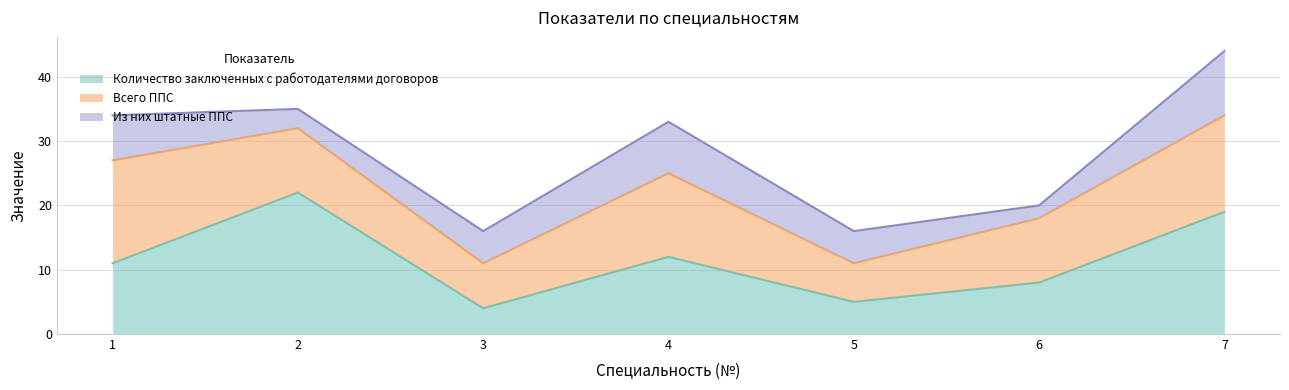

Reading right to left, what are all the values shown in this chart?

Количество заключенных с работодателями договоров: 19	8	5	12	4	22	11
Всего ППС: 15	10	6	13	7	10	16
Из них штатные ППС: 10	2	5	8	5	3	7